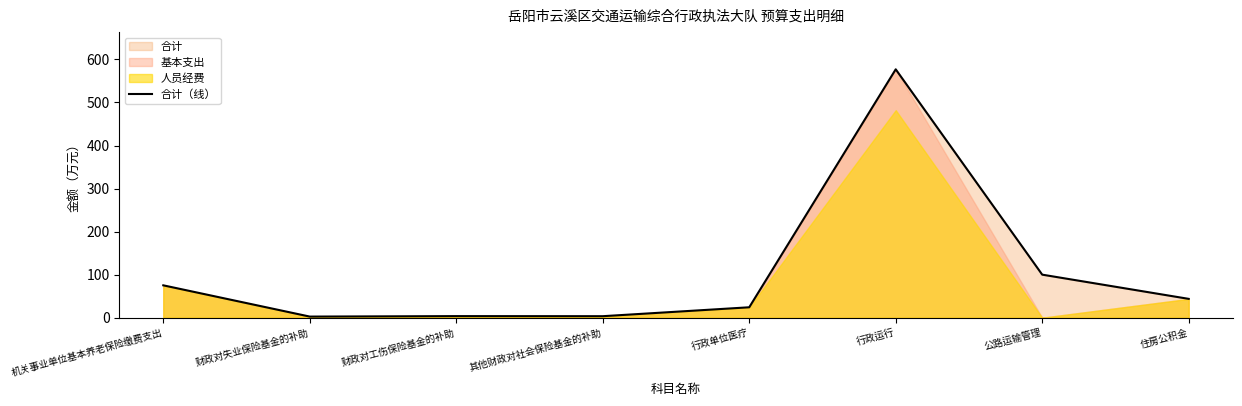

What is the ratio of the value at 行政单位医疗 to the value at 机关事业单位基本养老保险缴费支出?

0.3